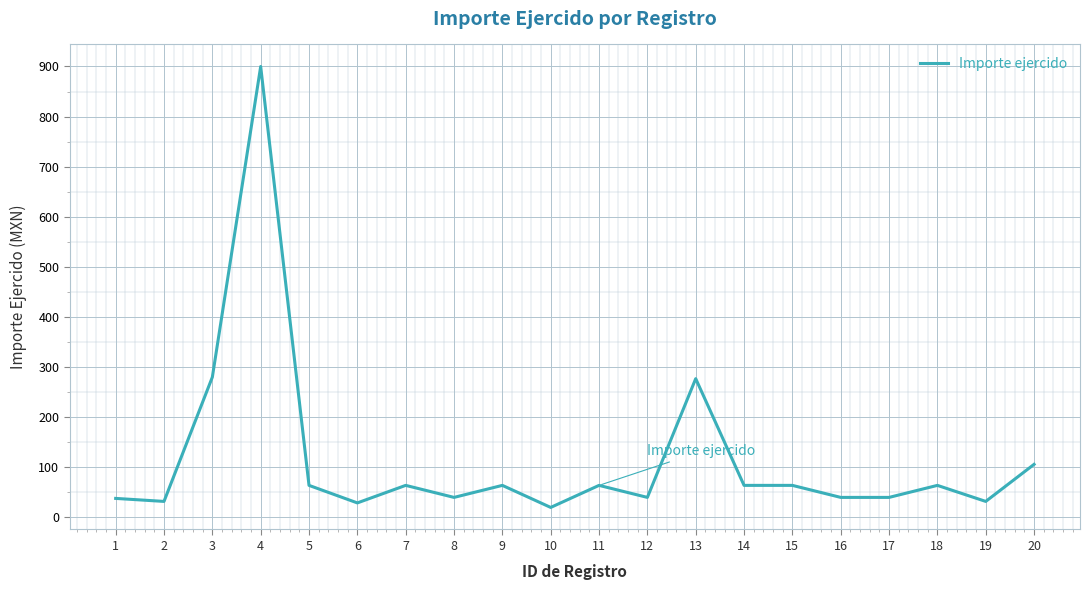

How many lines are shown in the chart?

1